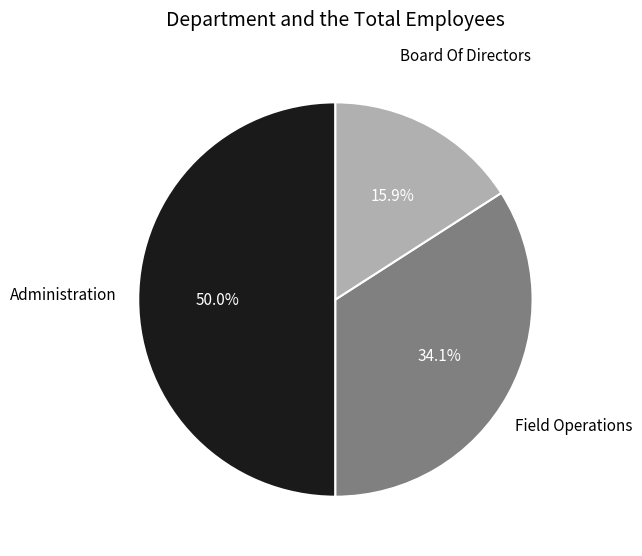

To the nearest percent, what is the combined percentage of Field Operations and Administration?

84%